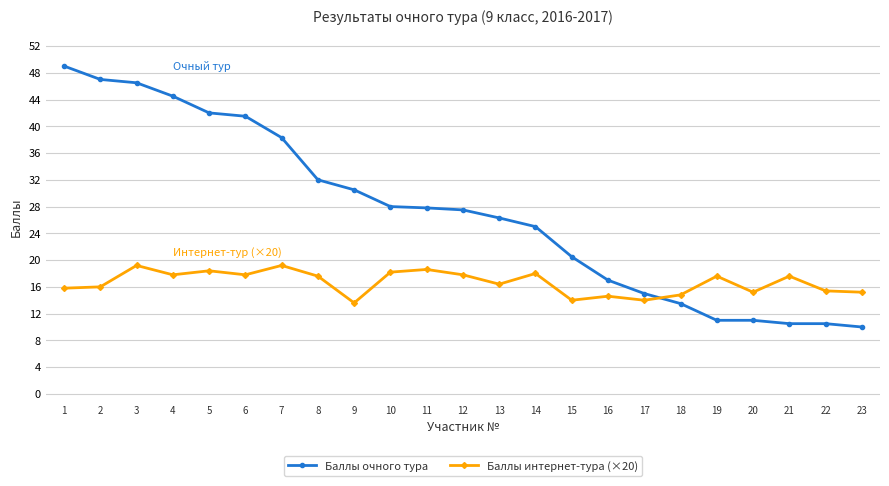

At which label does Баллы интернет-тура (×20) first exceed 17?

3